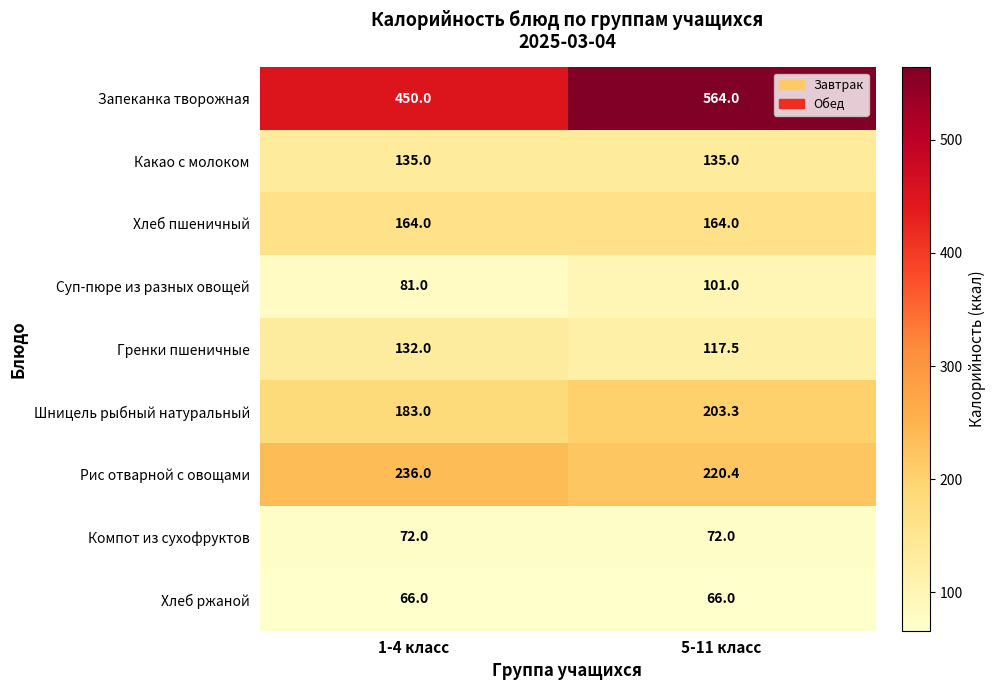

At which category does the chart reach its peak across all series?

5-11 класс